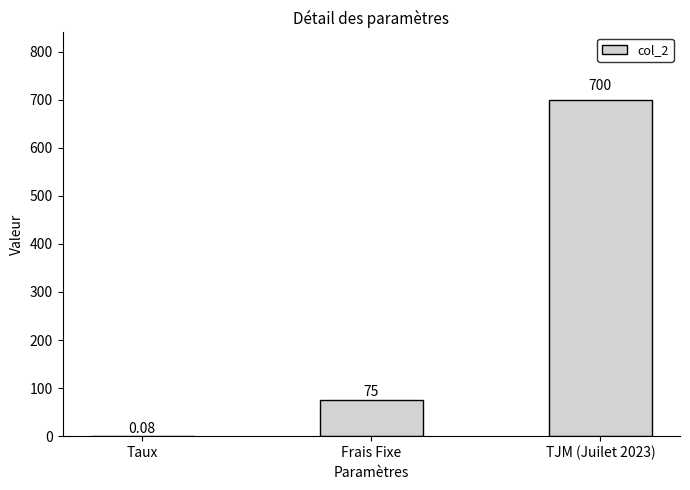

What is the sum of all values?

775.1